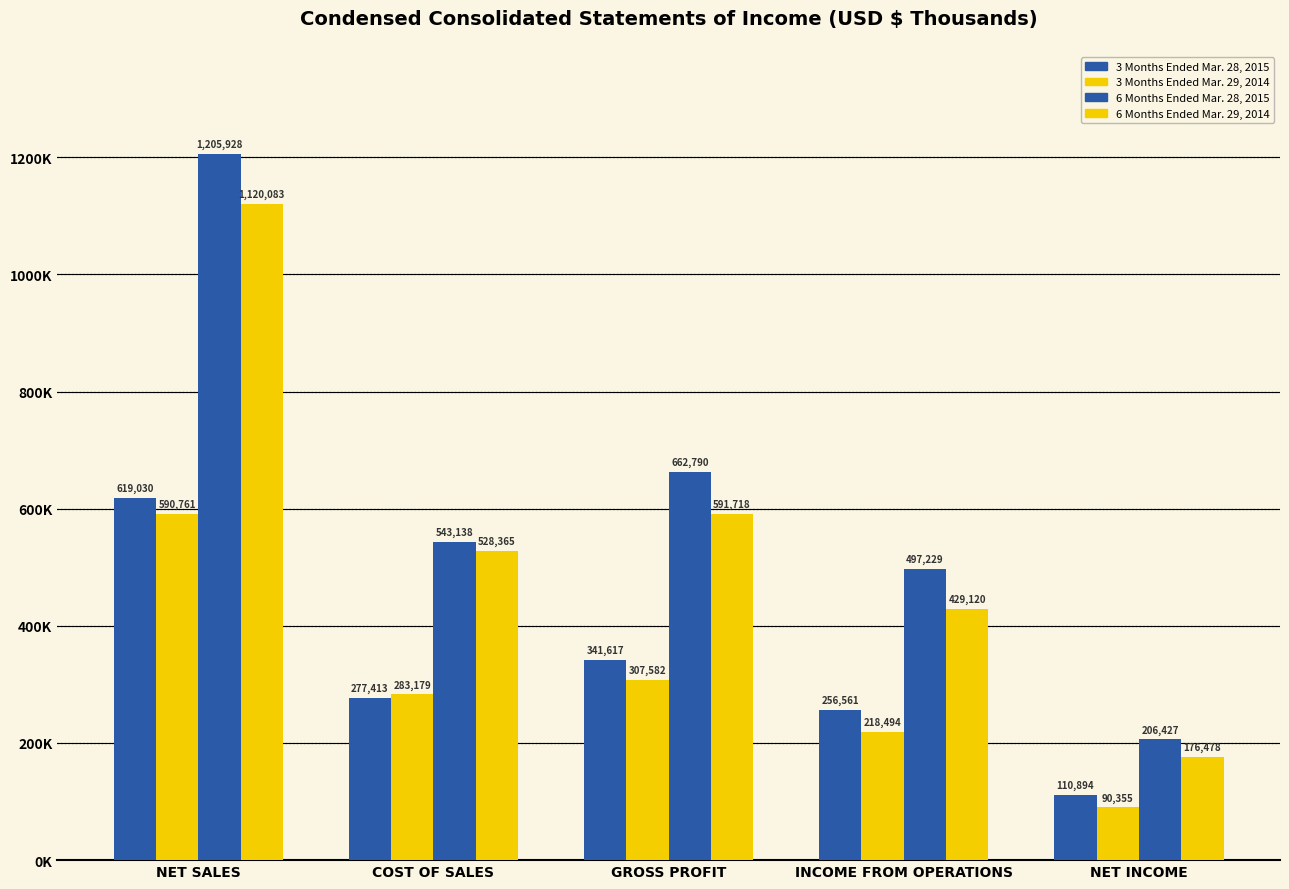

Are the bars horizontal?

No